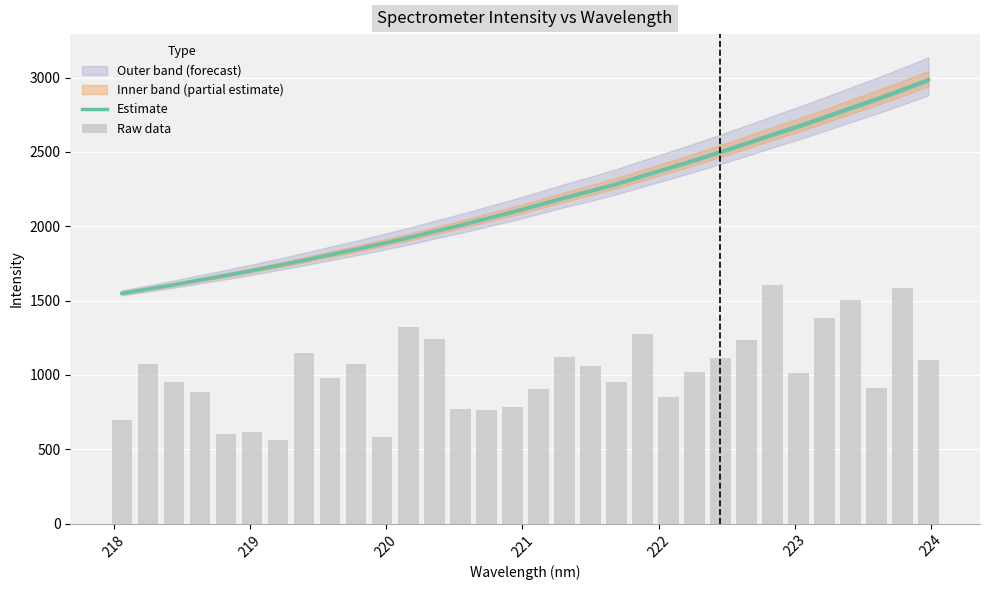

At how many categories does at least one series exceed 2239?

13